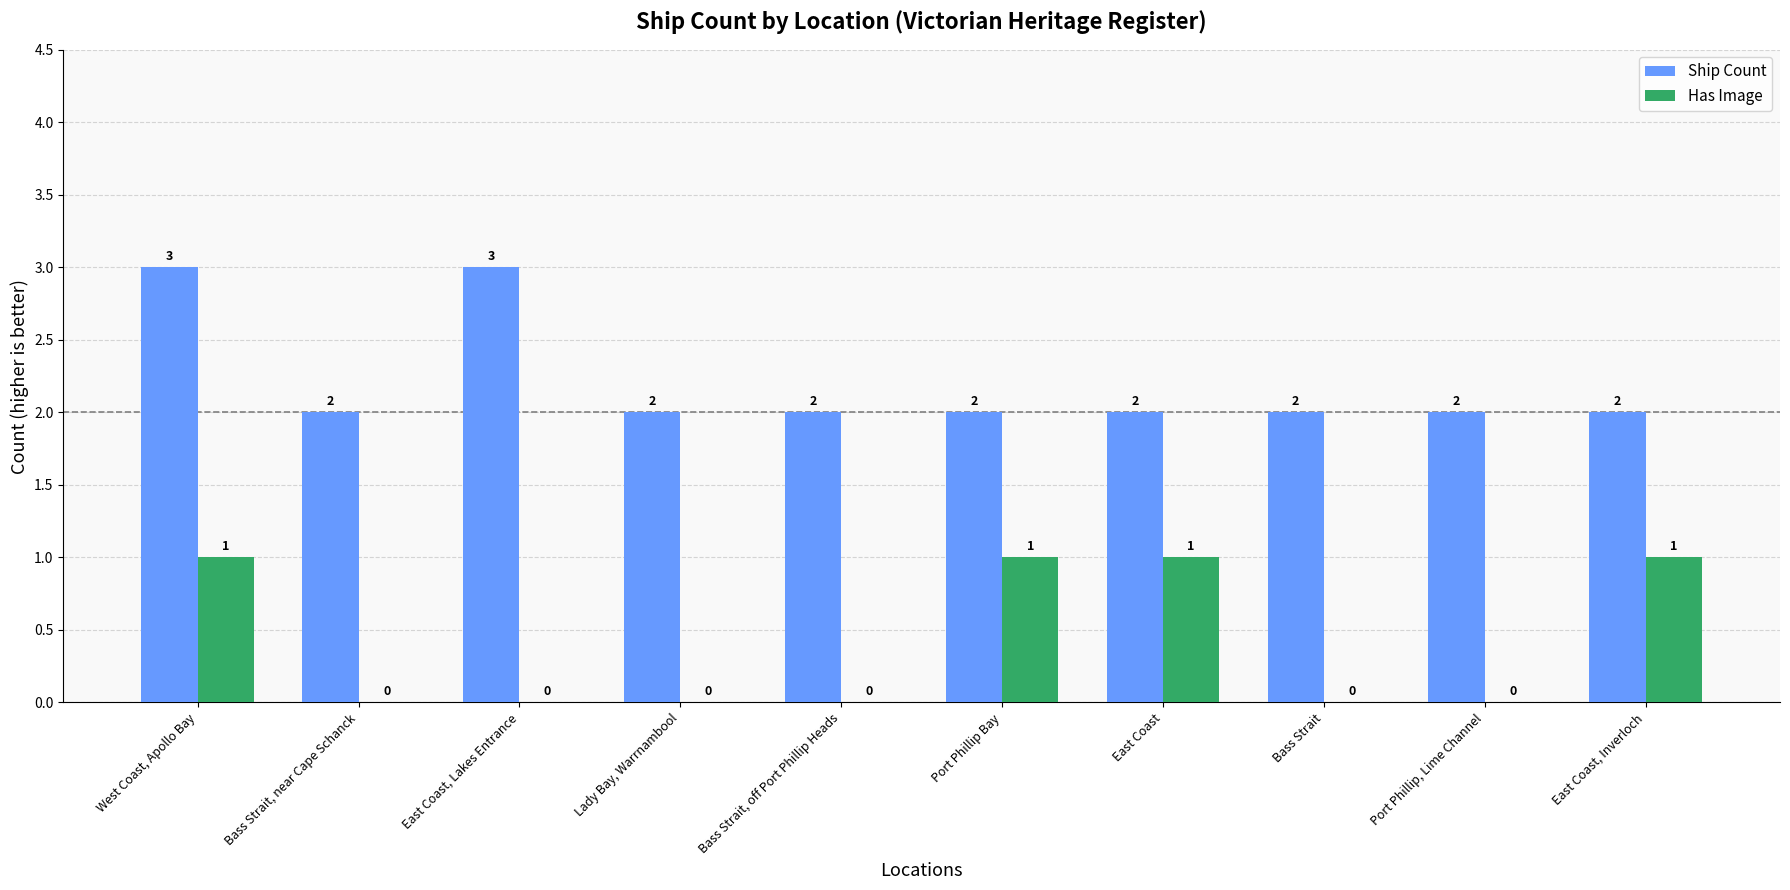

Reading right to left, transcribe all the data shown in this chart.

Ship Count: East Coast, Inverloch=2	Port Phillip, Lime Channel=2	Bass Strait=2	East Coast=2	Port Phillip Bay=2	Bass Strait, off Port Phillip Heads=2	Lady Bay, Warrnambool=2	East Coast, Lakes Entrance=3	Bass Strait, near Cape Schanck=2	West Coast, Apollo Bay=3
Has Image: East Coast, Inverloch=1	Port Phillip, Lime Channel=0	Bass Strait=0	East Coast=1	Port Phillip Bay=1	Bass Strait, off Port Phillip Heads=0	Lady Bay, Warrnambool=0	East Coast, Lakes Entrance=0	Bass Strait, near Cape Schanck=0	West Coast, Apollo Bay=1